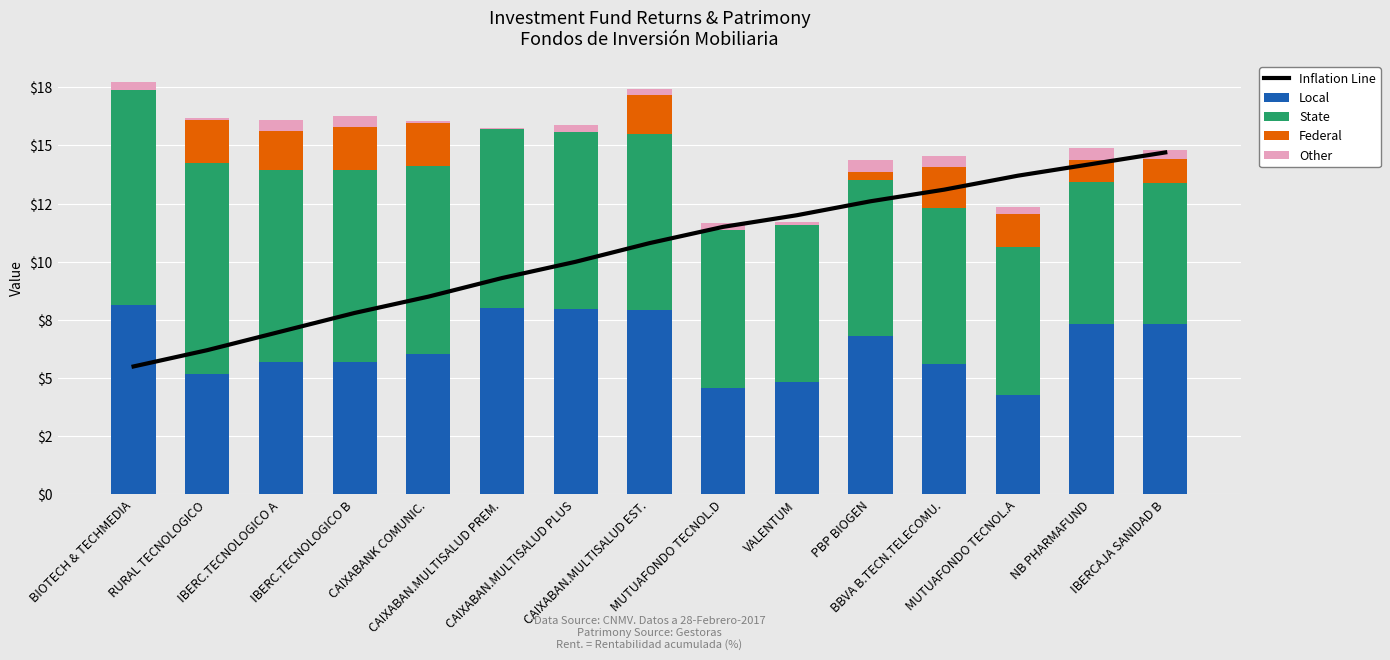

What is the difference between the highest and lowest values at CAIXABAN.MULTISALUD EST.?

10.6